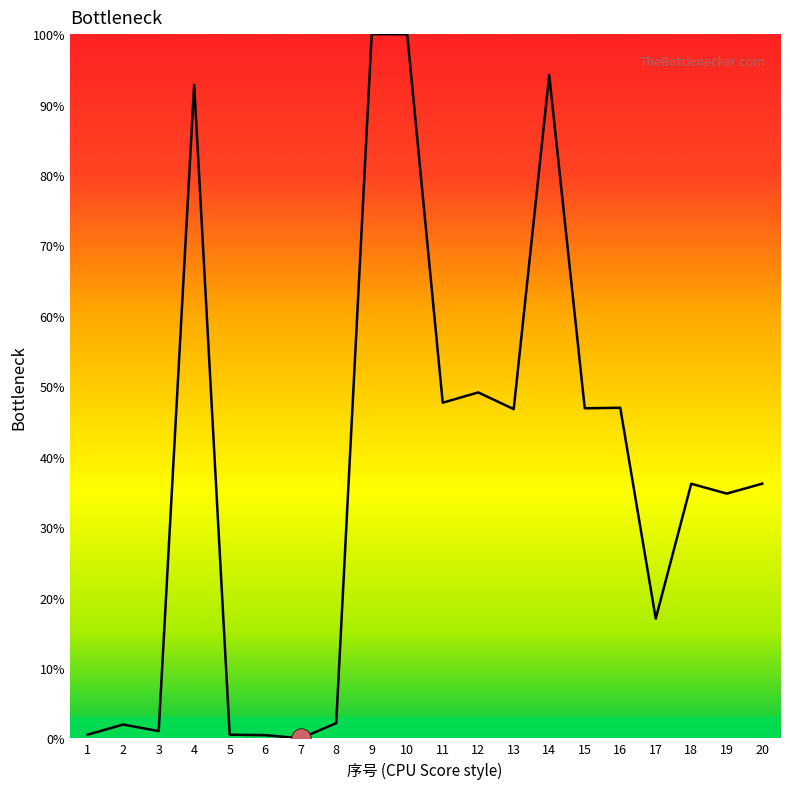

What is the greatest value displayed?

100.0